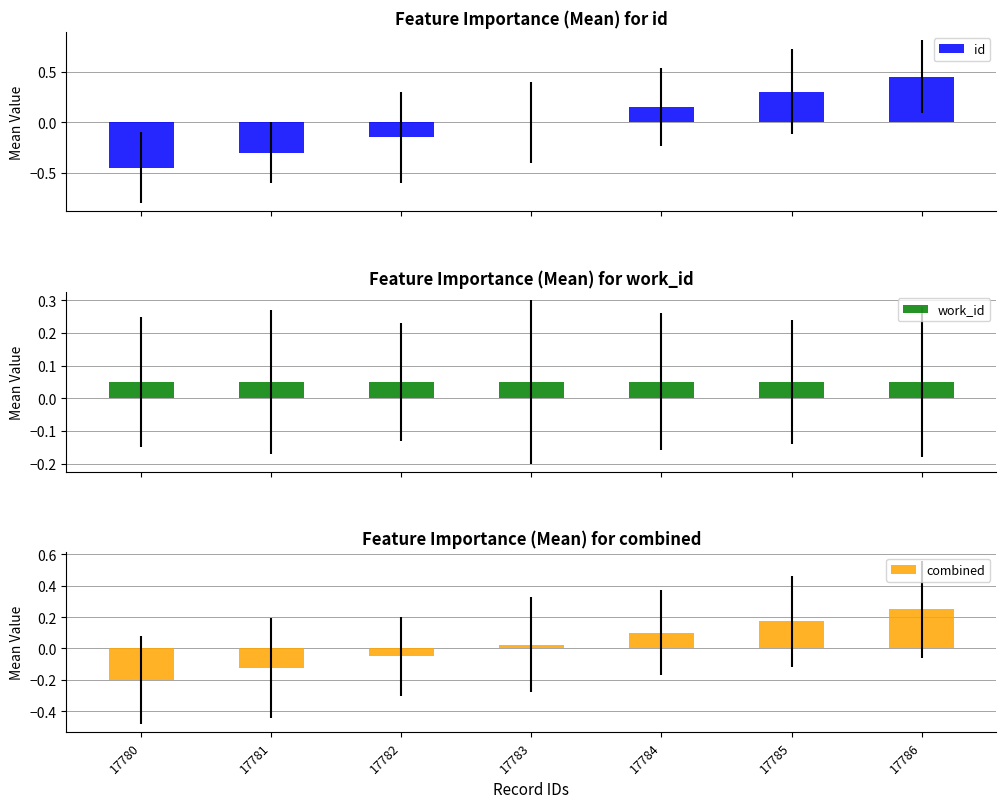

What is the total value across all series at 17781?

-0.4